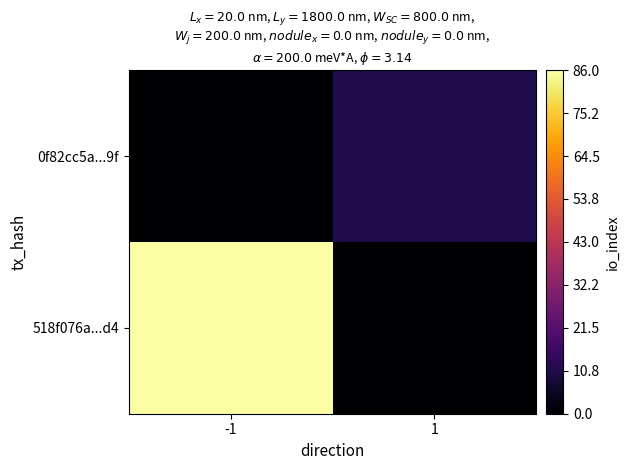

At which category is the sum across all series the highest?

-1